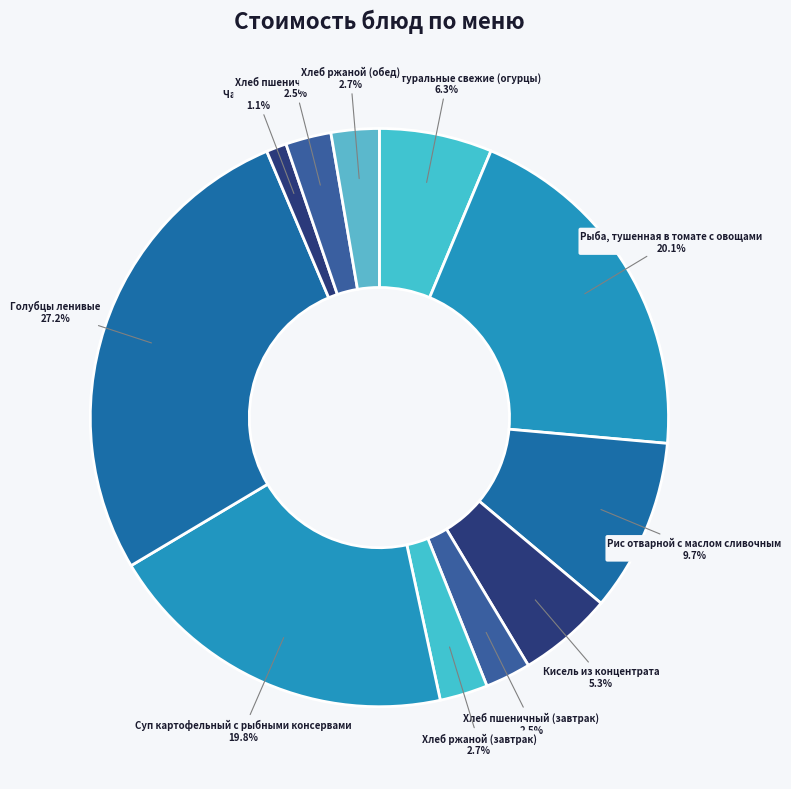

To the nearest percent, what percentage of the pie is Рис отварной с маслом сливочным?

10%